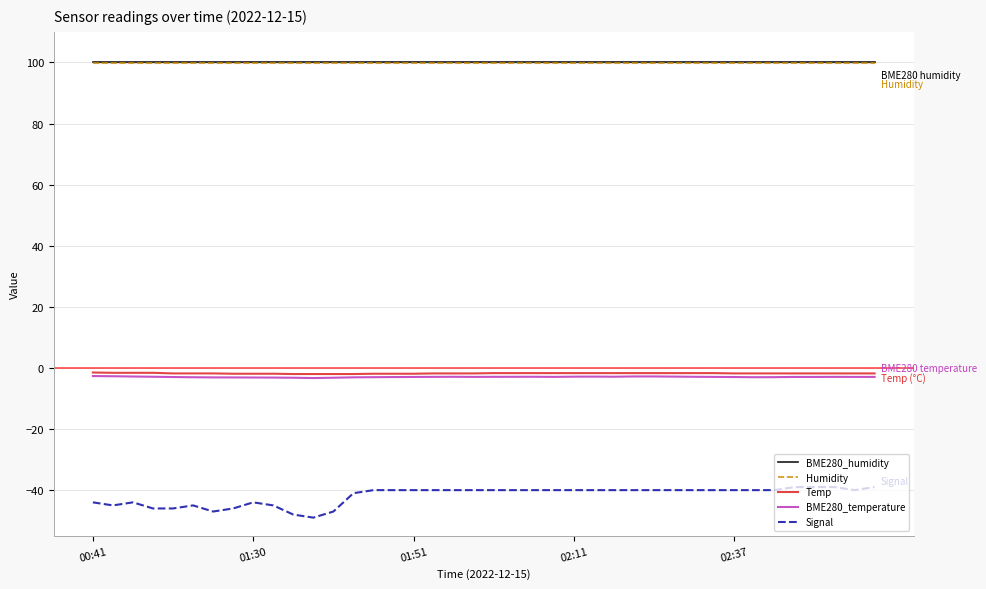

True or false: Signal and Humidity intersect in this chart.

False